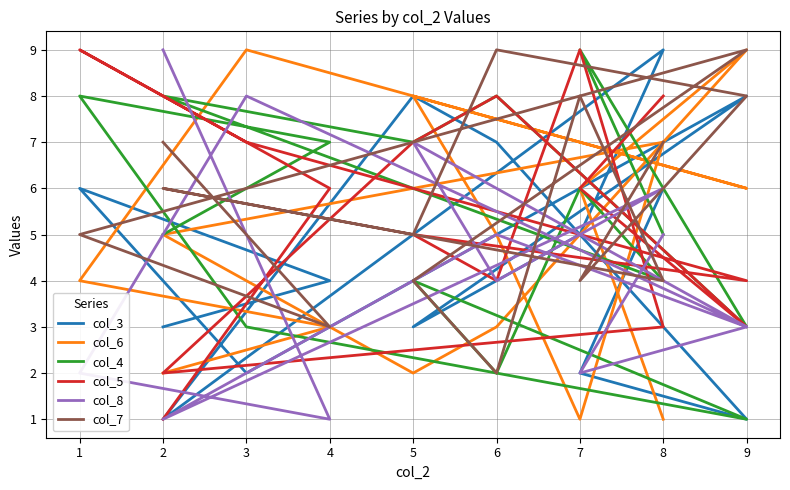

What are all the series names shown in the legend?

col_3, col_6, col_4, col_5, col_8, col_7